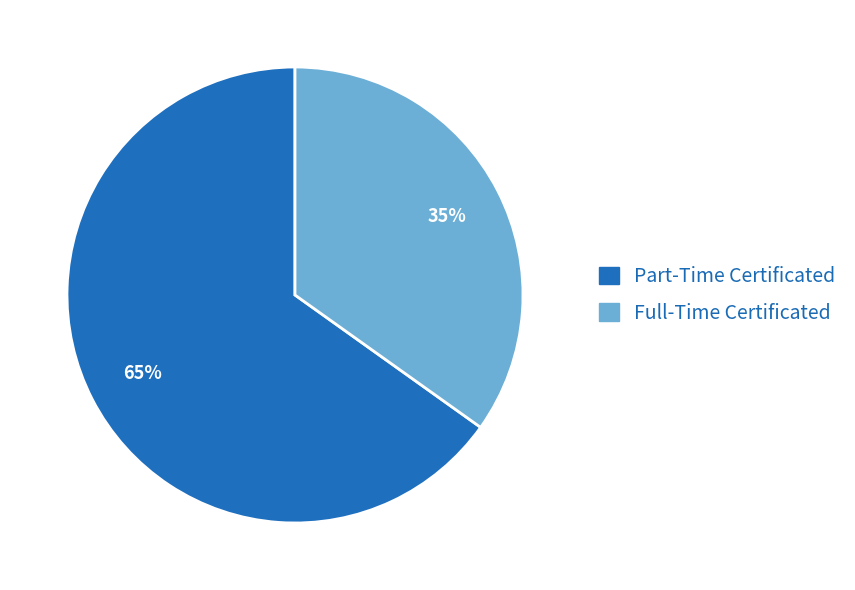

Is the sum of Full-Time Certificated and Part-Time Certificated greater than half?

Yes